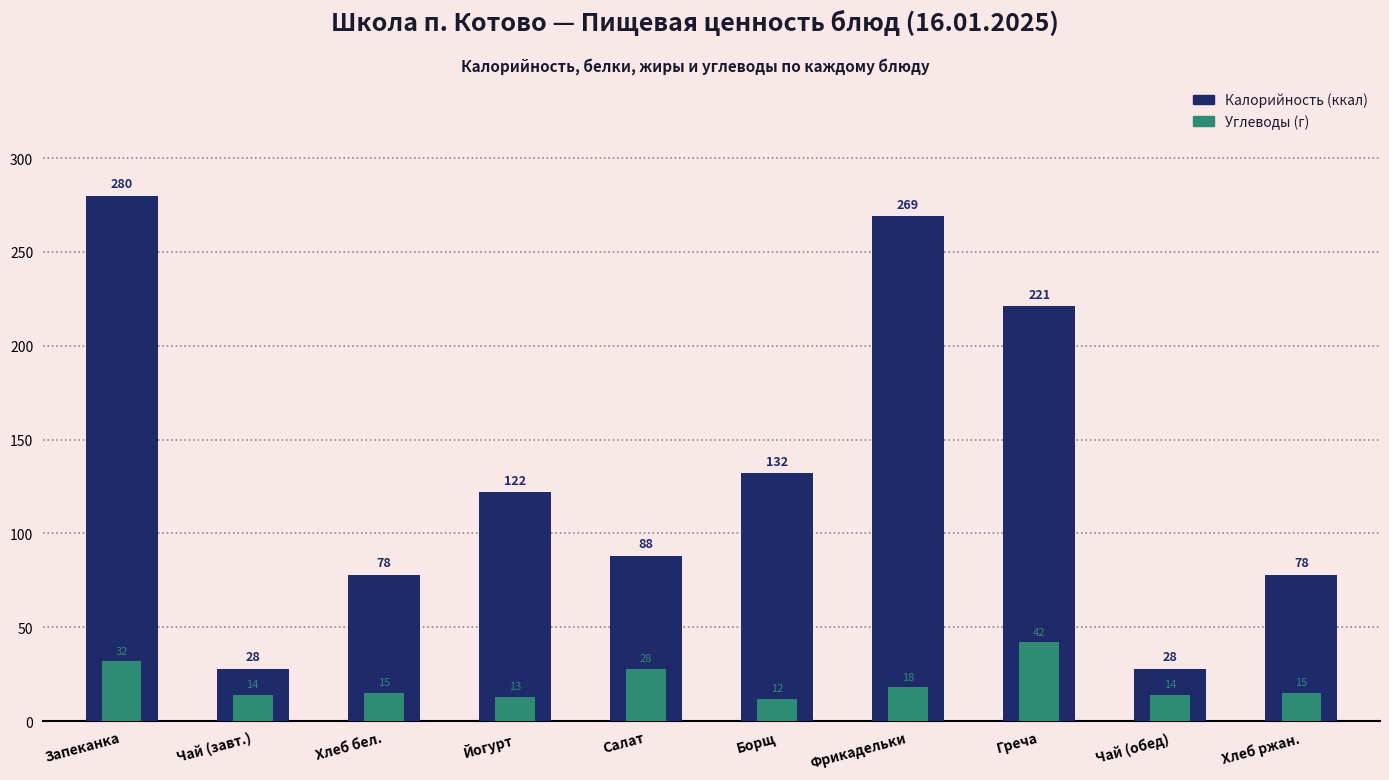

Rank the series by their maximum value, from highest to lowest.

Калорийность, Углеводы